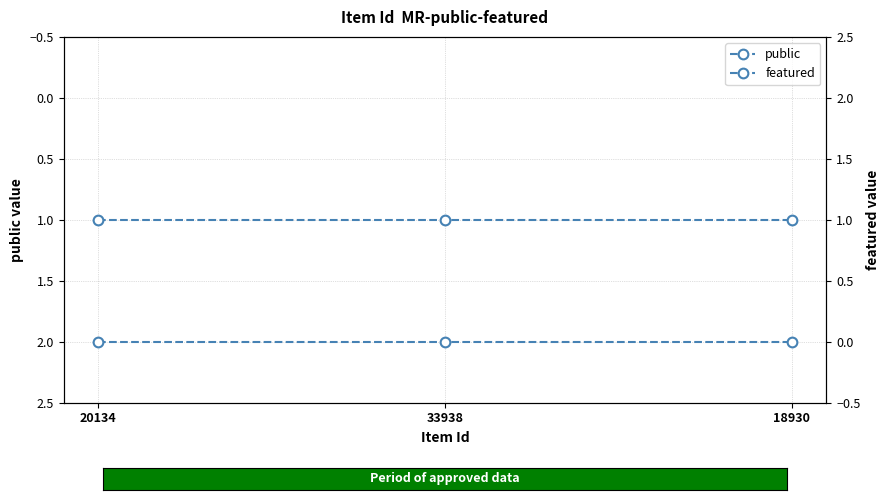

What position from the right is 20134?

3